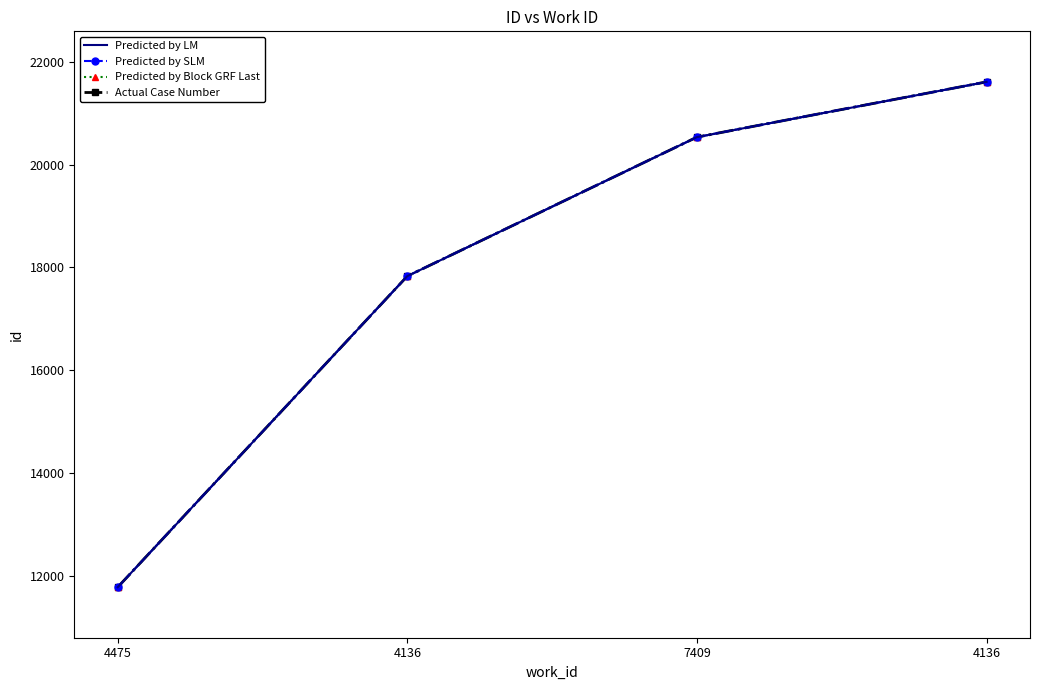

True or false: Predicted by LM and Predicted by Block GRF Last intersect in this chart.

False